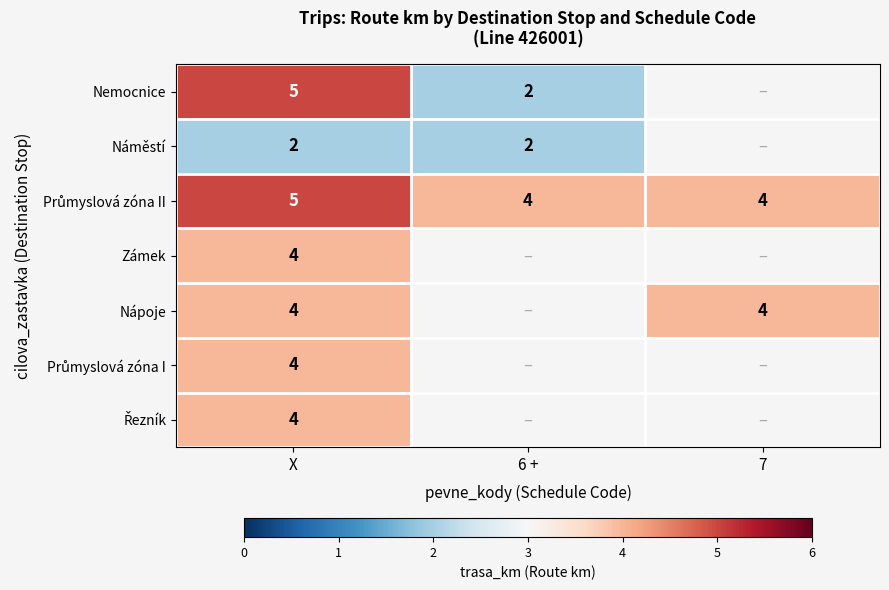

What is the difference between the highest and lowest values at X?

3